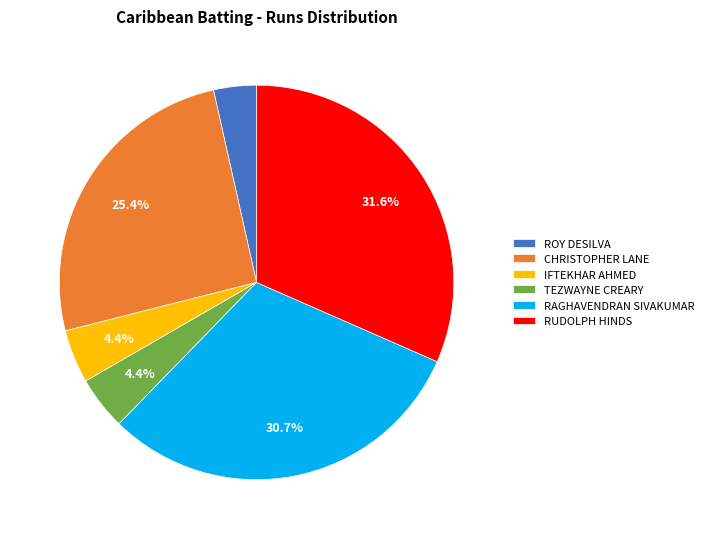

Do RAGHAVENDRAN SIVAKUMAR and RUDOLPH HINDS together represent more than half of the pie?

Yes